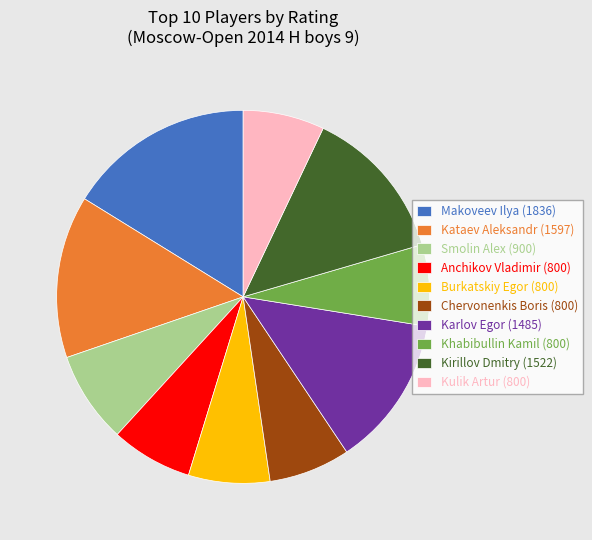

Is there a majority slice in this chart?

No